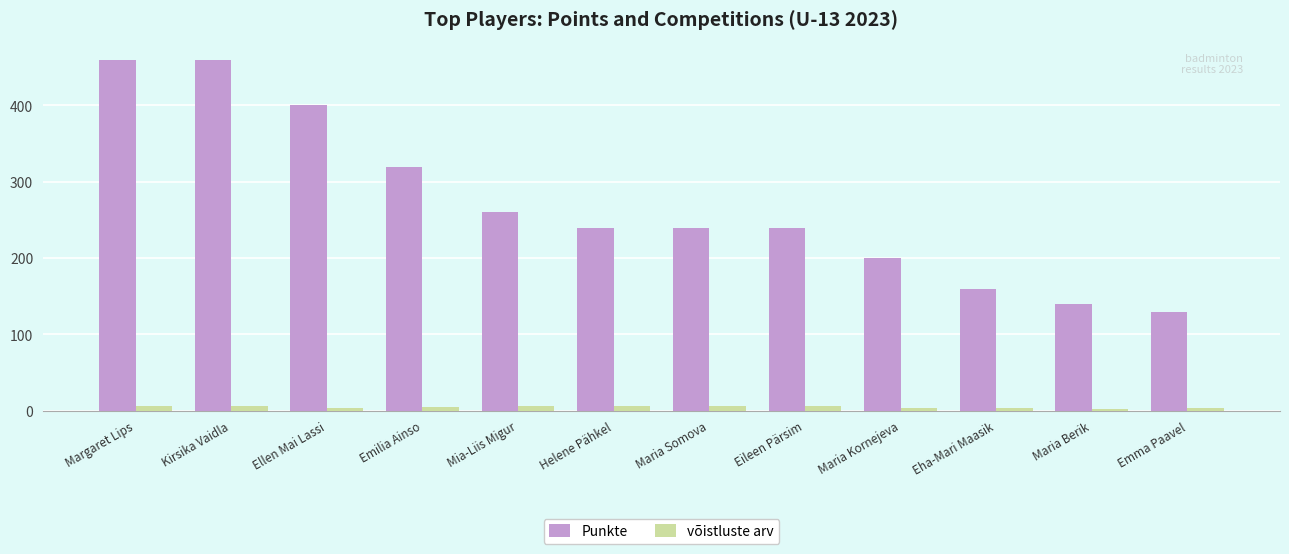

Which series has the largest range (max minus min)?

Punkte